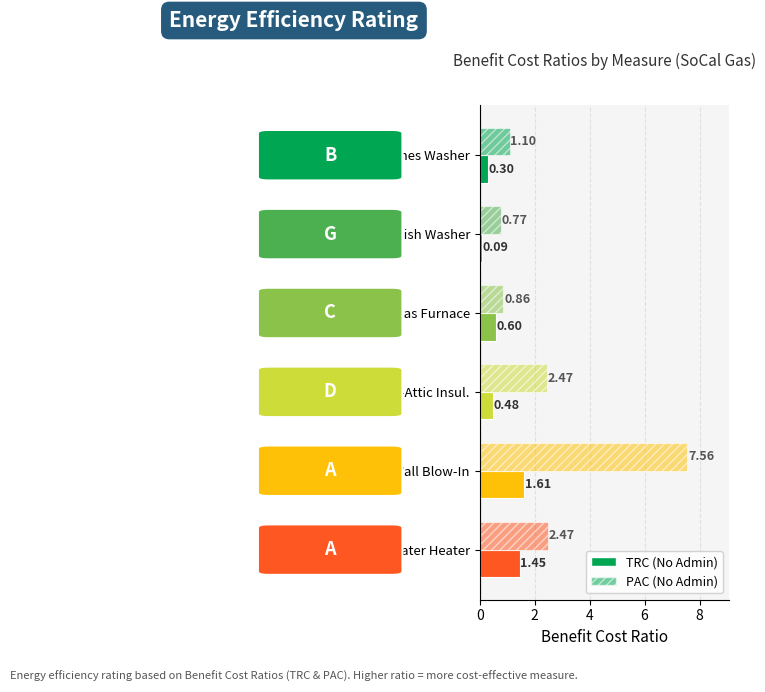

How many series are shown in this chart?

2